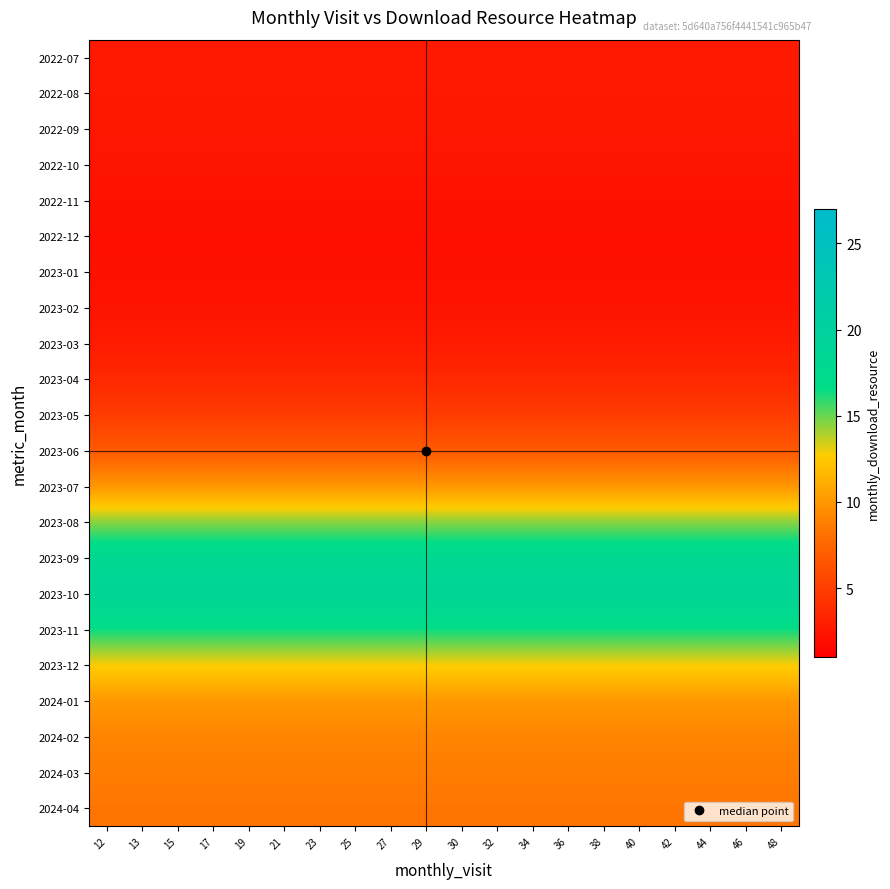

Which category has the lowest value across all series?

12